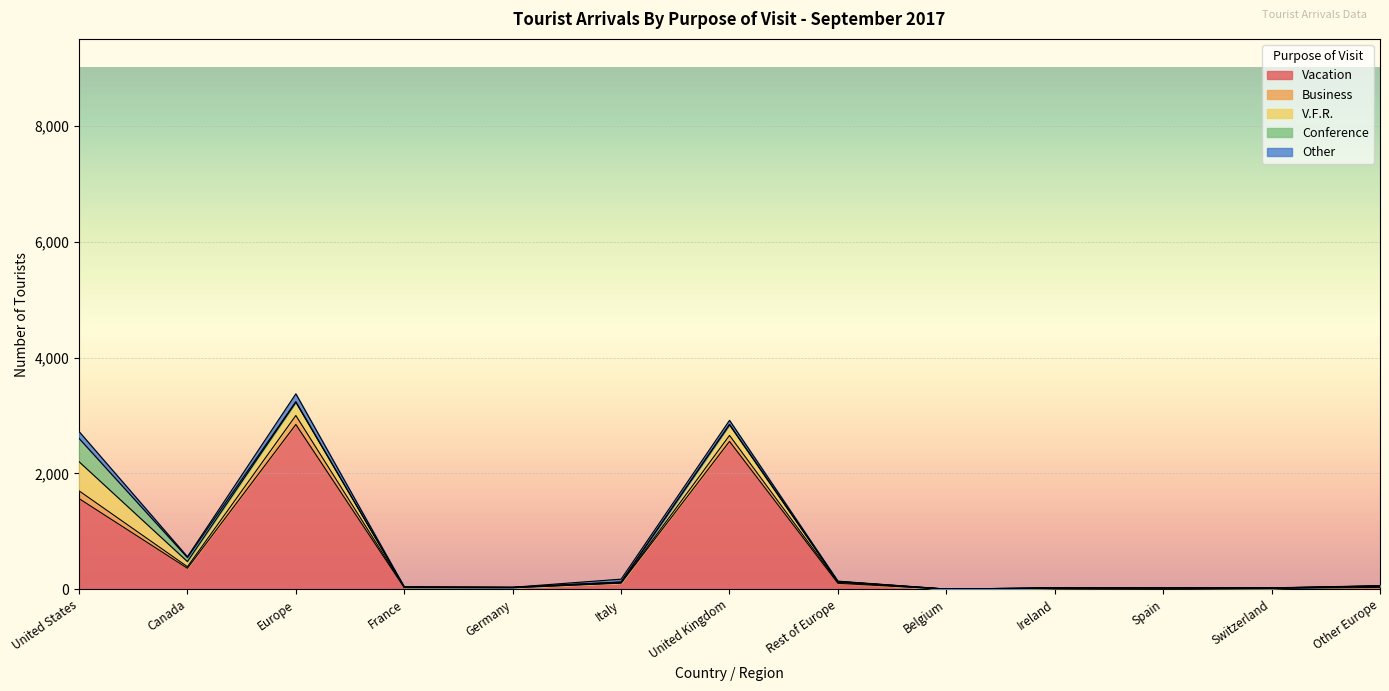

At which category is the sum across all series the highest?

Europe